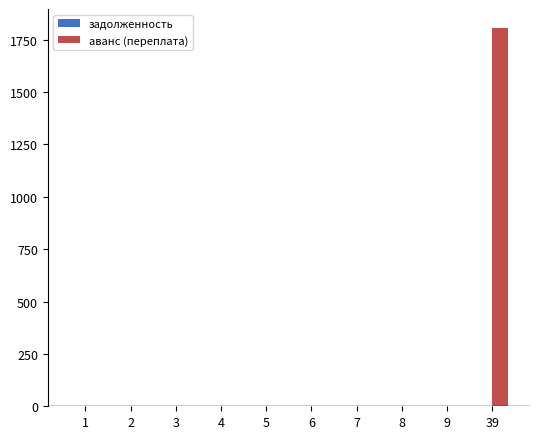

The value at 2 is 0.0. True or false?

True